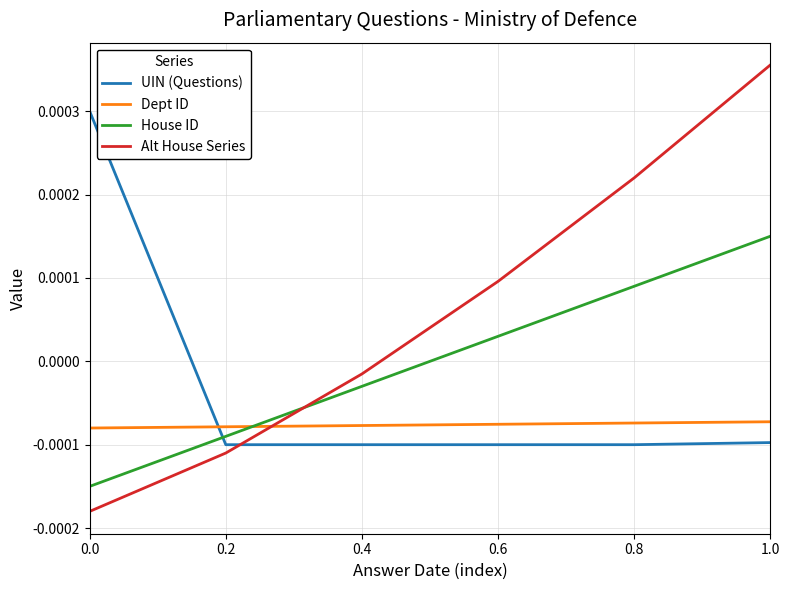

After their last crossing, which series has the higher values: House ID or Dept ID?

House ID